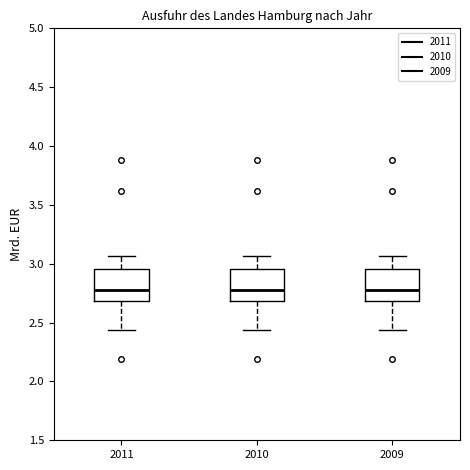

Where does the lower whisker of the box at x = 2009 end on the y-axis? The values are not printed on the chart, so give them approximately, as read against the axis.

2.45